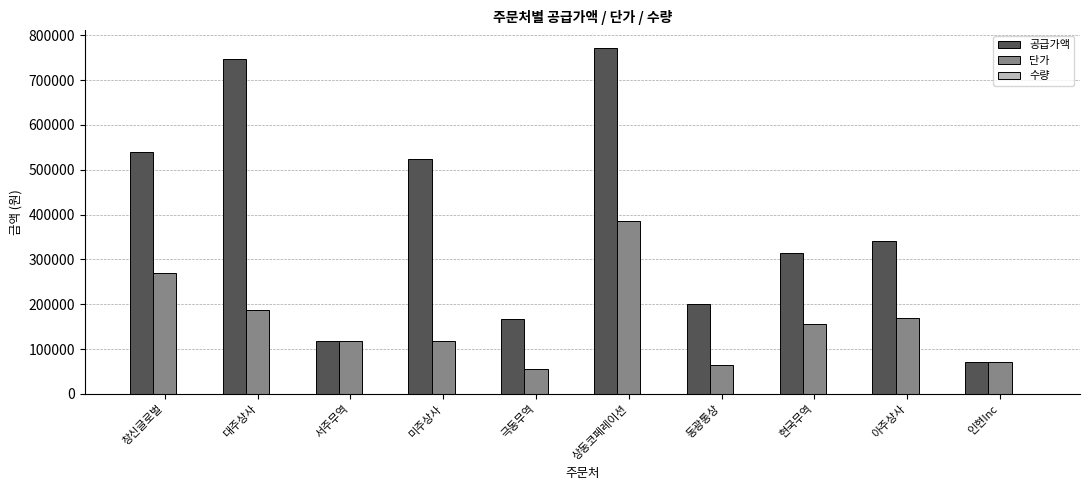

How many groups of bars are there?

10